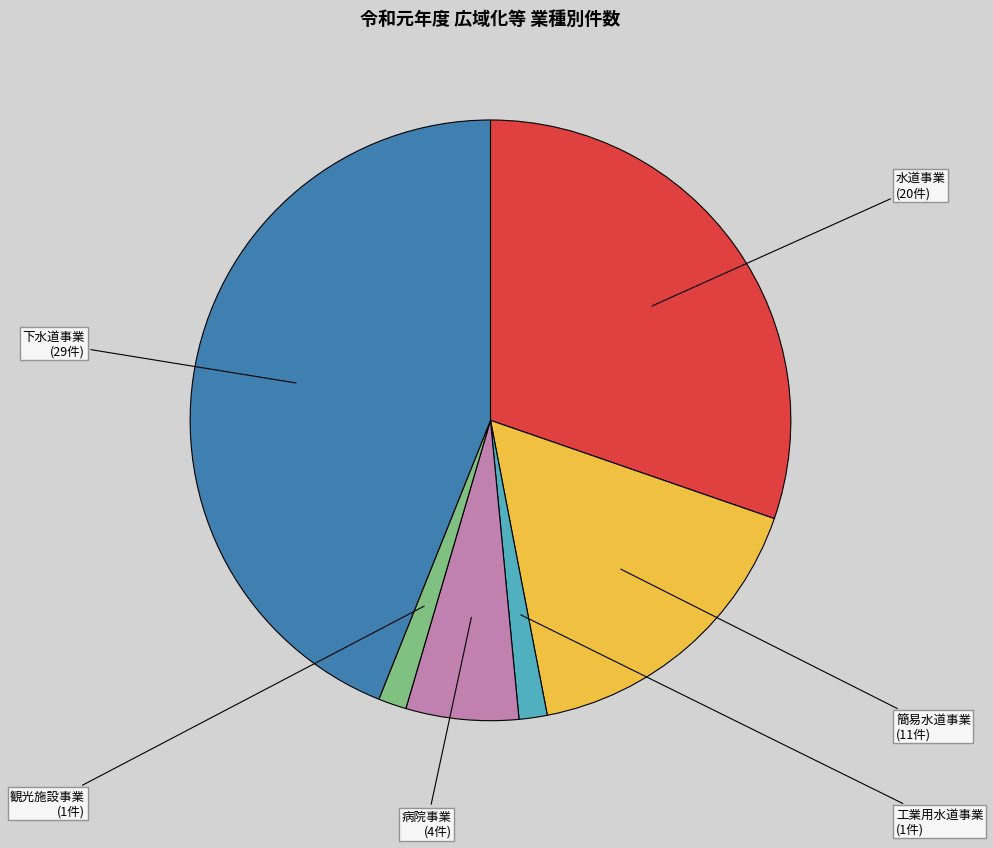

What is the ratio of the value at 観光施設事業 to the value at 水道事業?

0.1